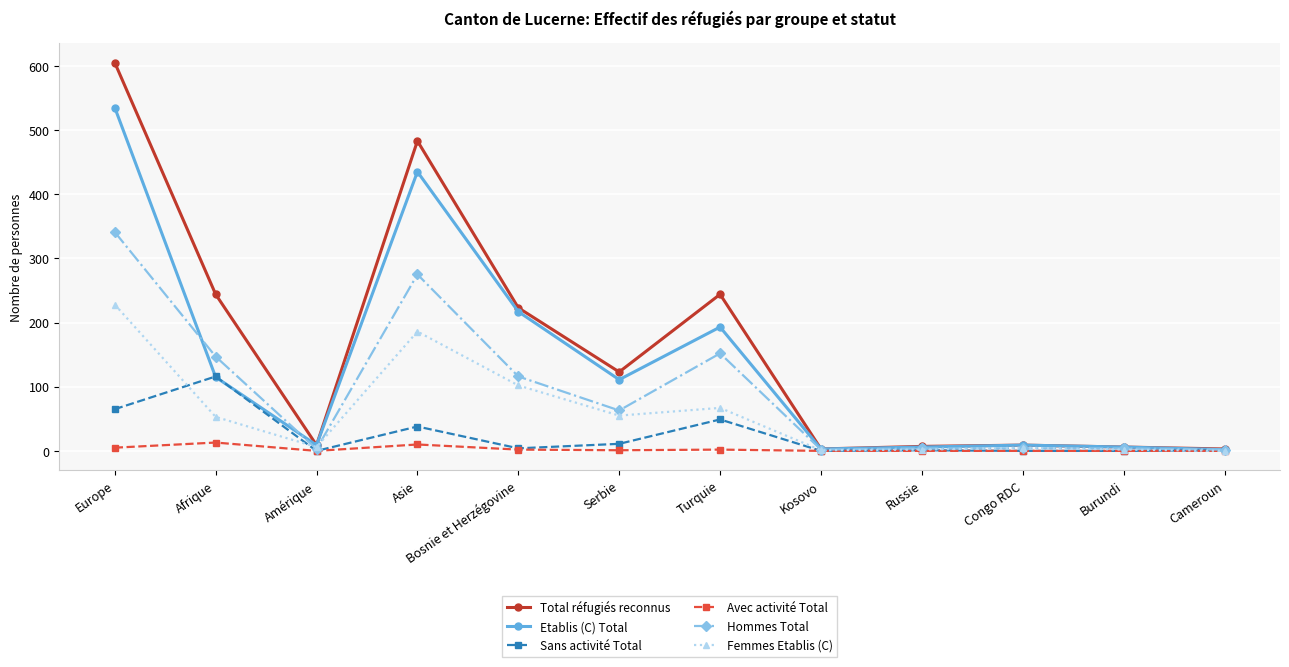

The value of Sans activité Total at Russie is 1. True or false?

True